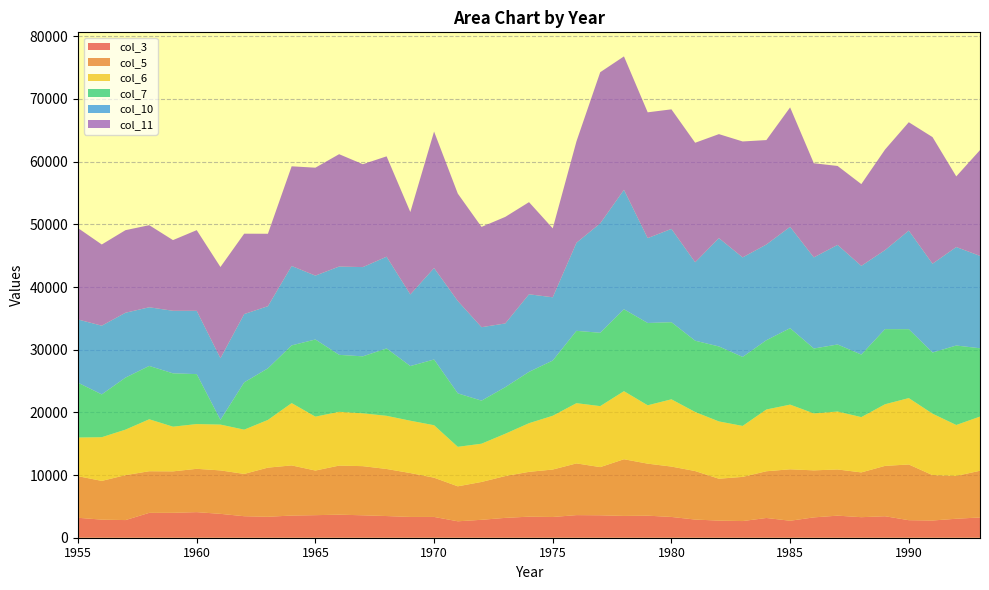

Reading left to right, list all the values displayed in this chart.

col_3: 3183	2886	2816	3969	3978	4083	3810	3432	3344	3538	3599	3678	3579	3458	3318	3318	2622	2860	3168	3362	3309	3608	3581	3480	3519	3316	2898	2732	2658	3151	2709	3246	3522	3277	3429	2798	2747	3029	3235
col_5: 6635	6180	7170	6640	6610	6910	6930	6750	7840	8000	7120	7830	7840	7510	7000	6260	5580	6040	6670	7150	7570	8250	7685	9041	8299	8037	7739	6682	7049	7456	8207	7503	7368	7144	8035	8888	7242	6830	7450
col_6: 6168	6970	7260	8290	7130	7140	7310	7060	7610	9940	8600	8580	8430	8480	8350	8370	6300	6100	6750	7760	8580	9610	9730	10860	9312	10731	9422	9141	8128	9851	10320	9084	9243	8822	9831	10592	9804	8127	8641
col_7: 8746	6830	8300	8510	8510	7970	750	7540	8230	9210	12310	9090	9090	10750	8720	10490	8530	6870	7430	8190	8810	11540	11703	13068	13130	12301	11374	11963	11009	11052	12197	10356	10697	9977	11986	10993	9754	12679	10901
col_10: 10086	10965	10350	9360	9980	10100	9840	10900	9920	12670	10190	14090	14240	14640	11430	14590	14740	11720	10170	12380	10090	14060	17456	19062	13540	14893	12514	17287	15882	15273	16175	14540	15894	14156	12611	15732	14172	15715	14742
col_11: 14584	12954	13174	13097	11276	12871	14550	12826	11553	15900	17220	17924	16412	16011	13144	21777	17130	16000	17000	14700	11000	16180	24116	21284	20072	19069	19069	16590	18498	16660	19050	15017	12592	13042	16045	17290	20200	11267	16874